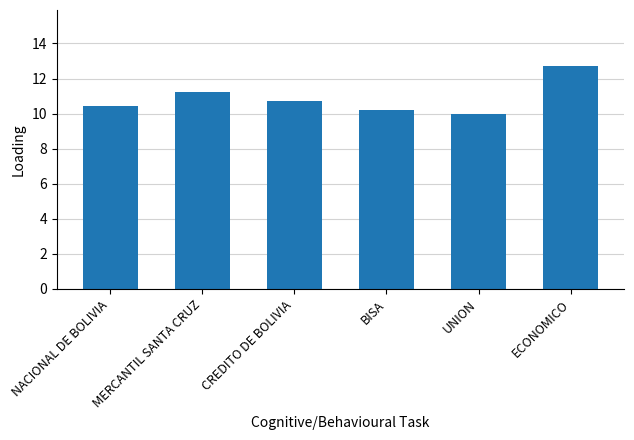

True or false: the data shows 18.5 at NACIONAL DE BOLIVIA.

False